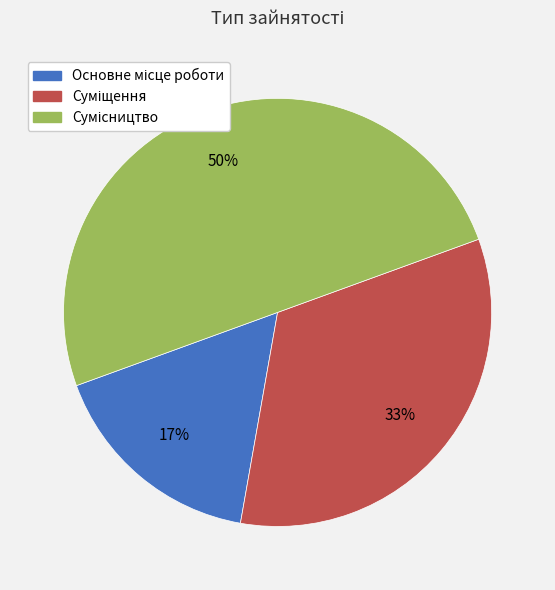

To the nearest percent, what is the difference between the largest and smallest slice percentages?

33%